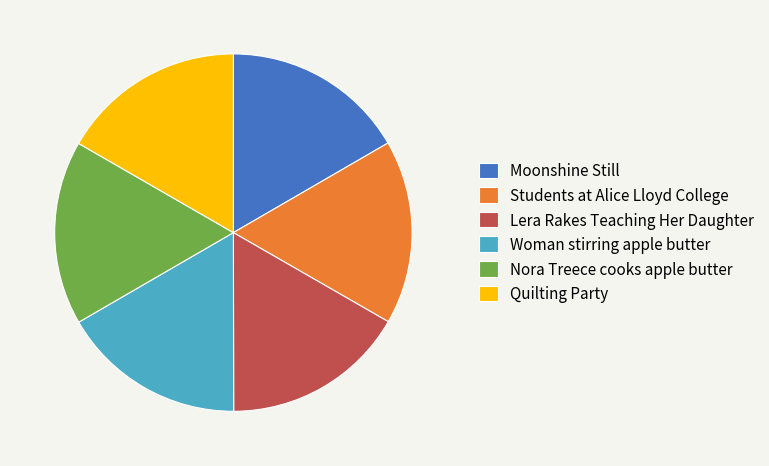

Do Students at Alice Lloyd College and Quilting Party together represent more than half of the pie?

No